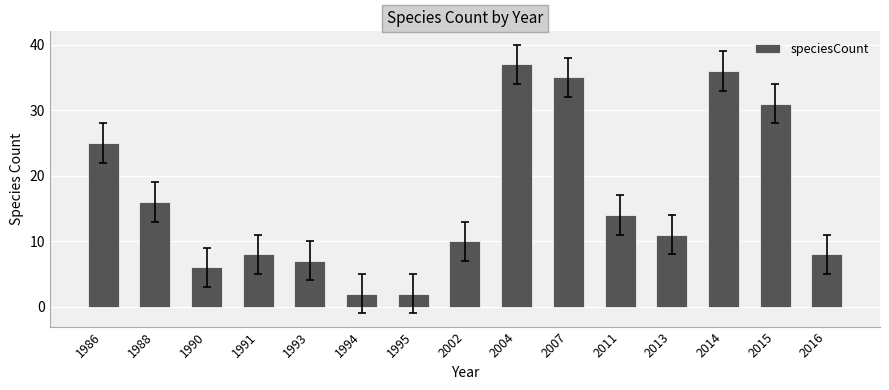

The chart shows a value of 9 at 1990. True or false?

False